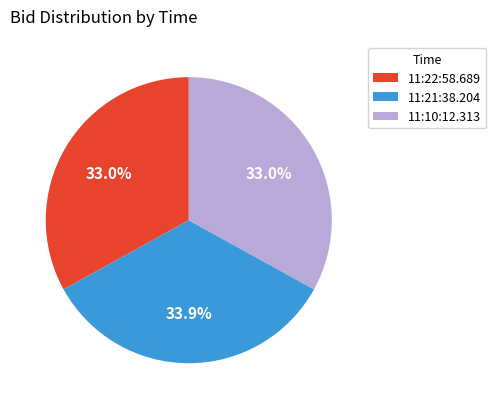

Is there a majority slice in this chart?

No